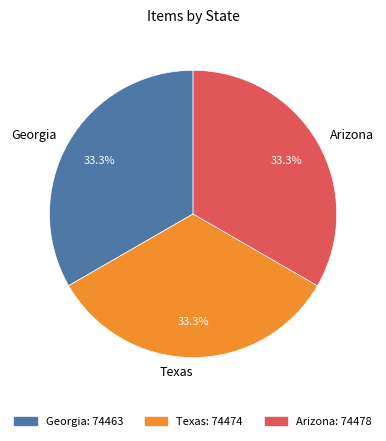

What percentage is the Georgia slice, to the nearest percent?

33%